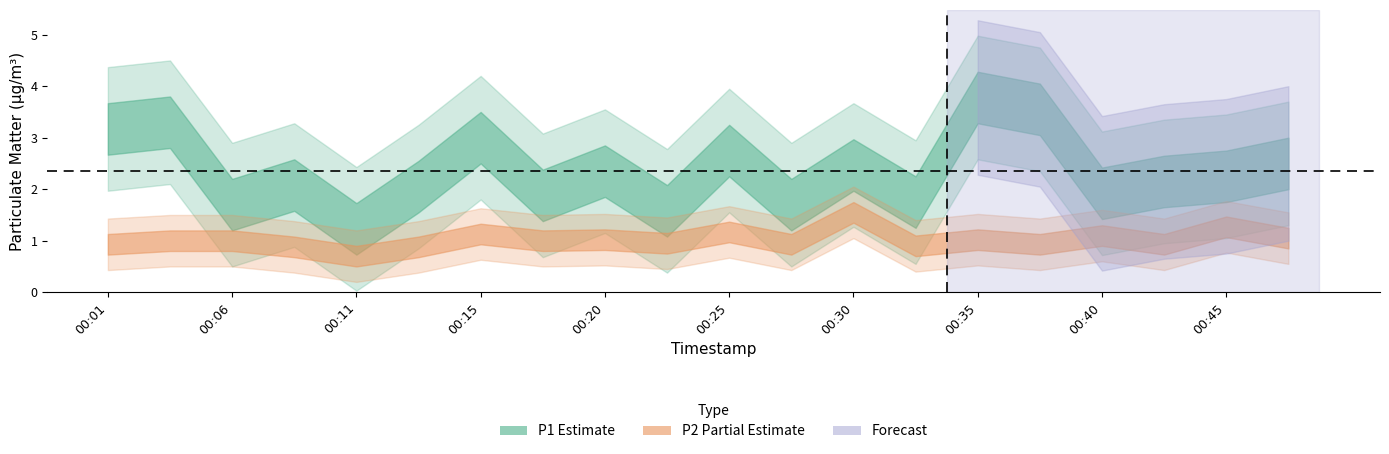

What is the sum of the P1 values at 00:32 and 00:28?

3.5